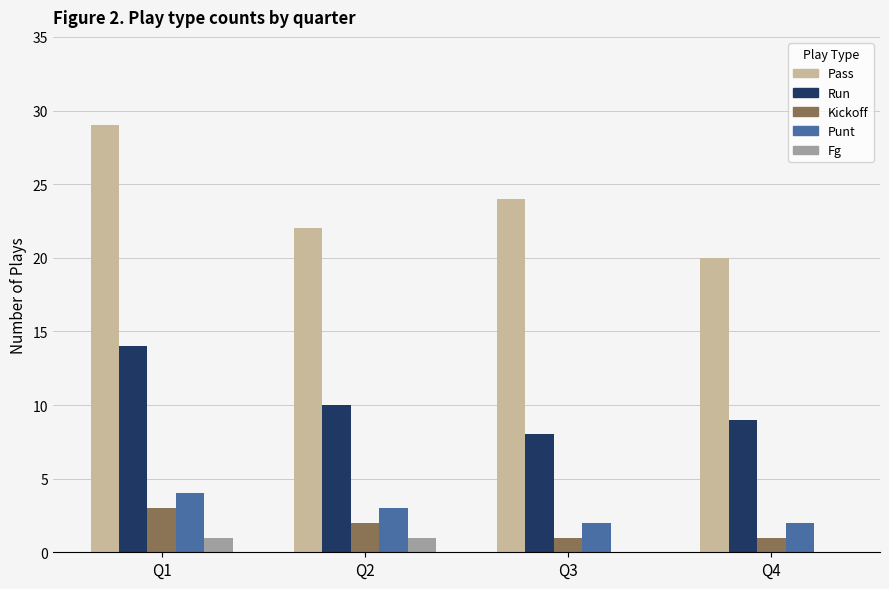

Which category has the highest value across all series?

Q1